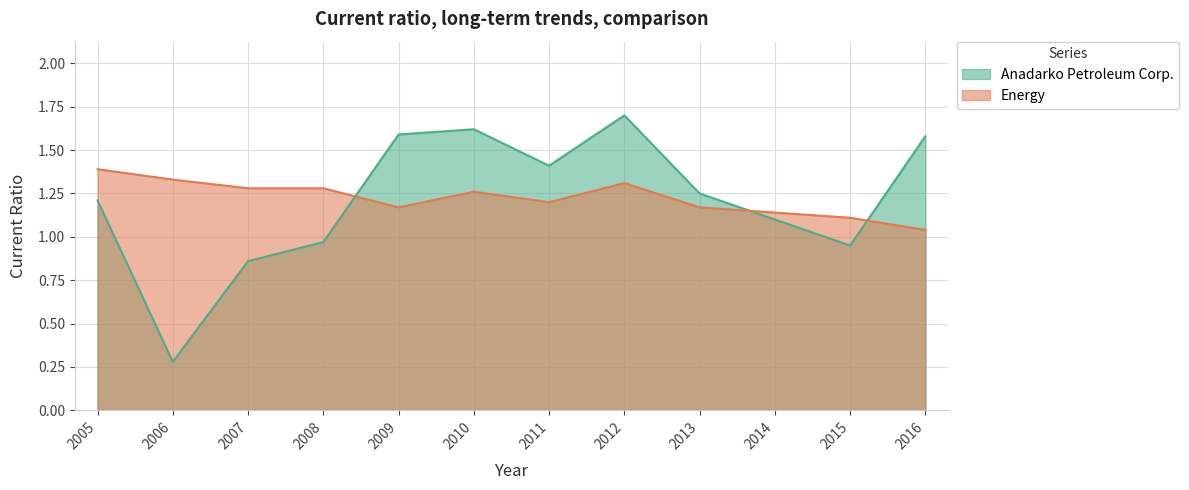

What is the sum of all Anadarko Petroleum Corp. values?

14.5